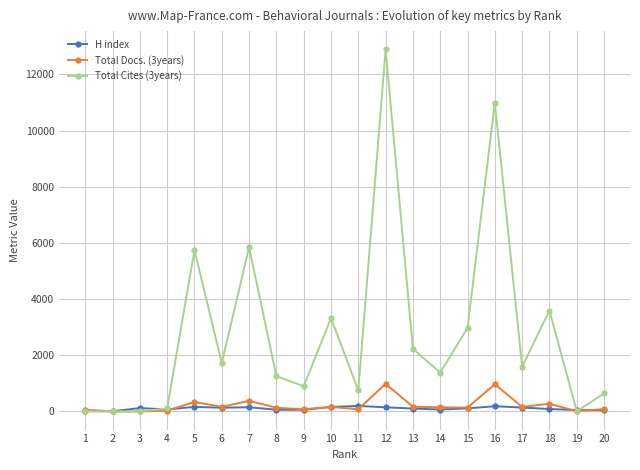

The H index series shows 104 at 13. True or false?

True